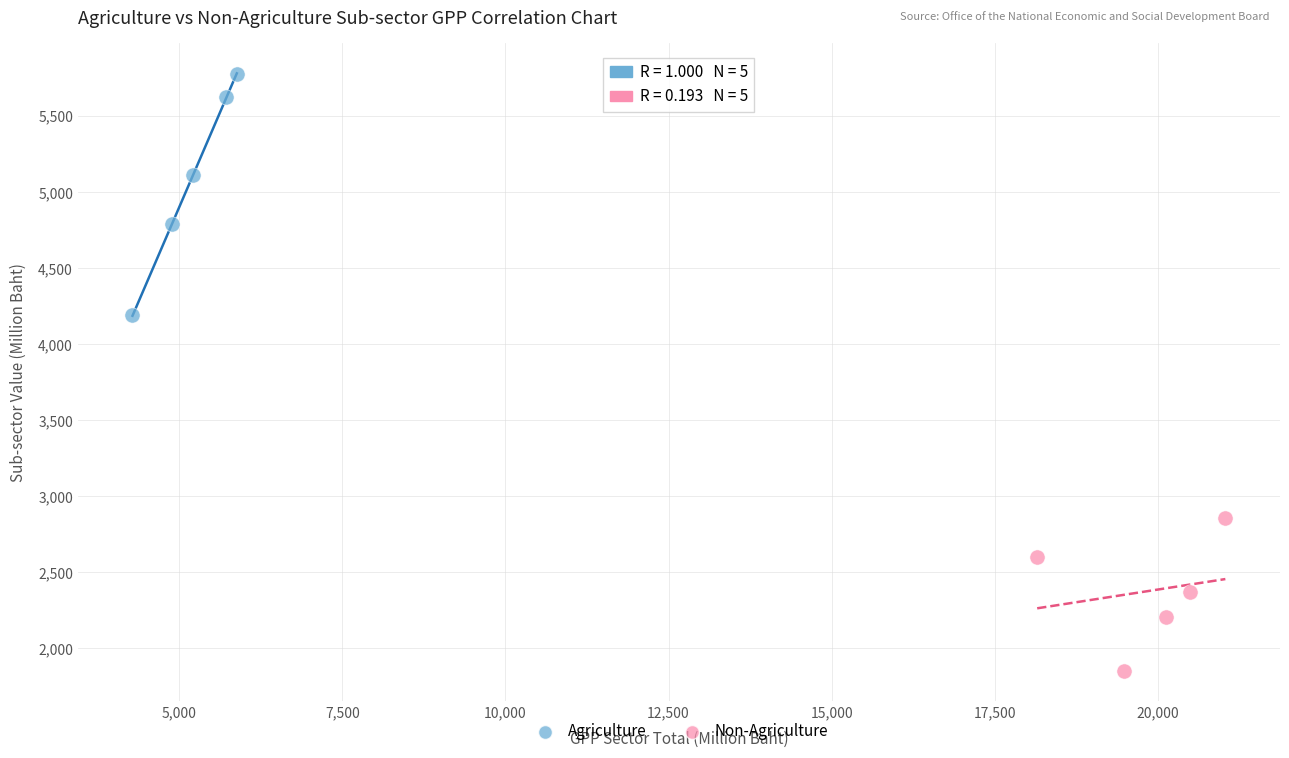

Which series reaches the minimum Y coordinate?

Non-Agriculture